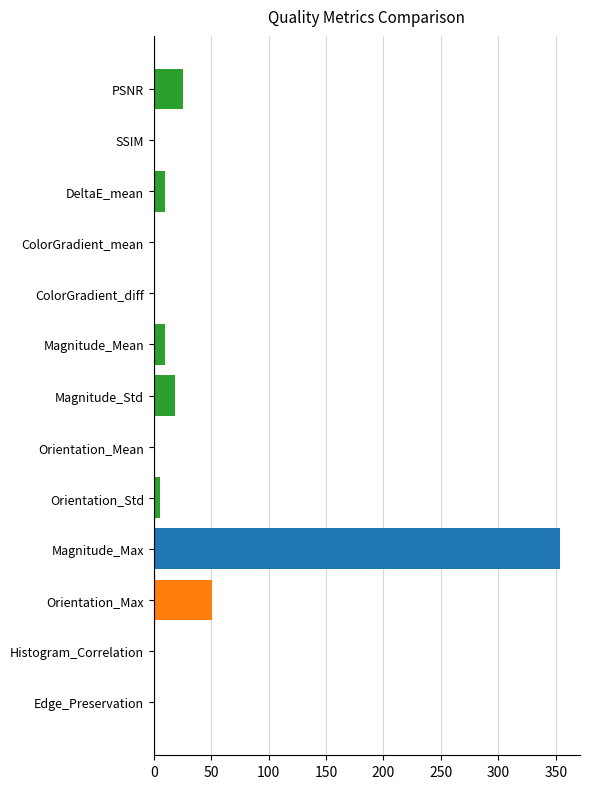

What is the maximum value shown in the chart?

353.5